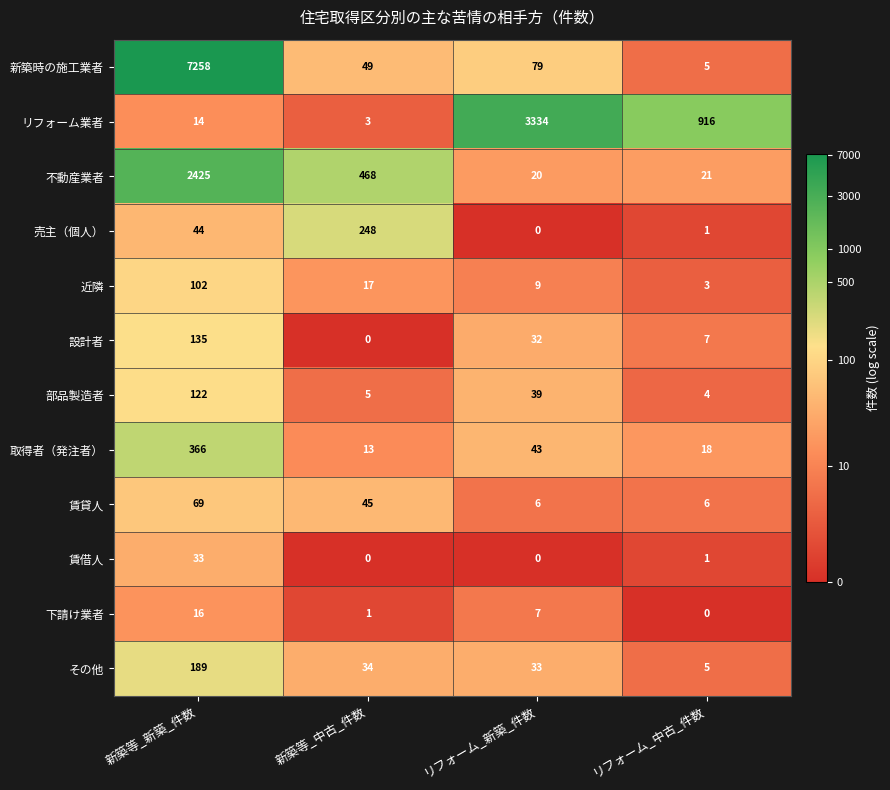

What is the approximate value of 賃貸人 at リフォーム_新築_件数?

6